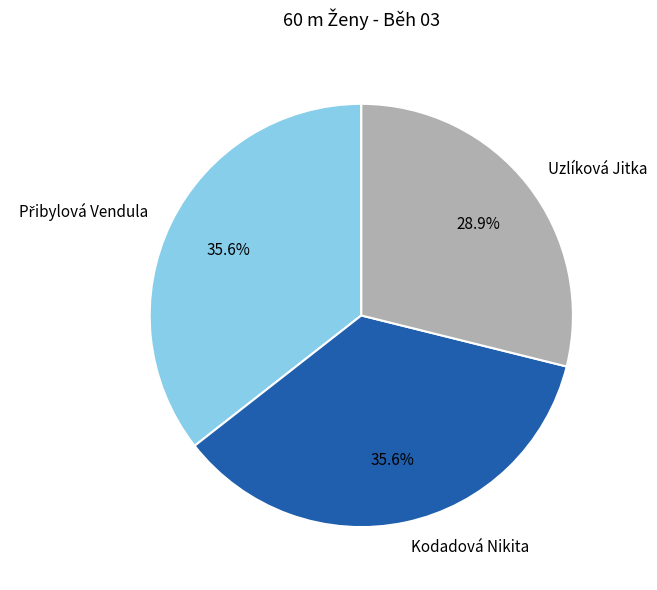

Is there a majority slice in this chart?

No